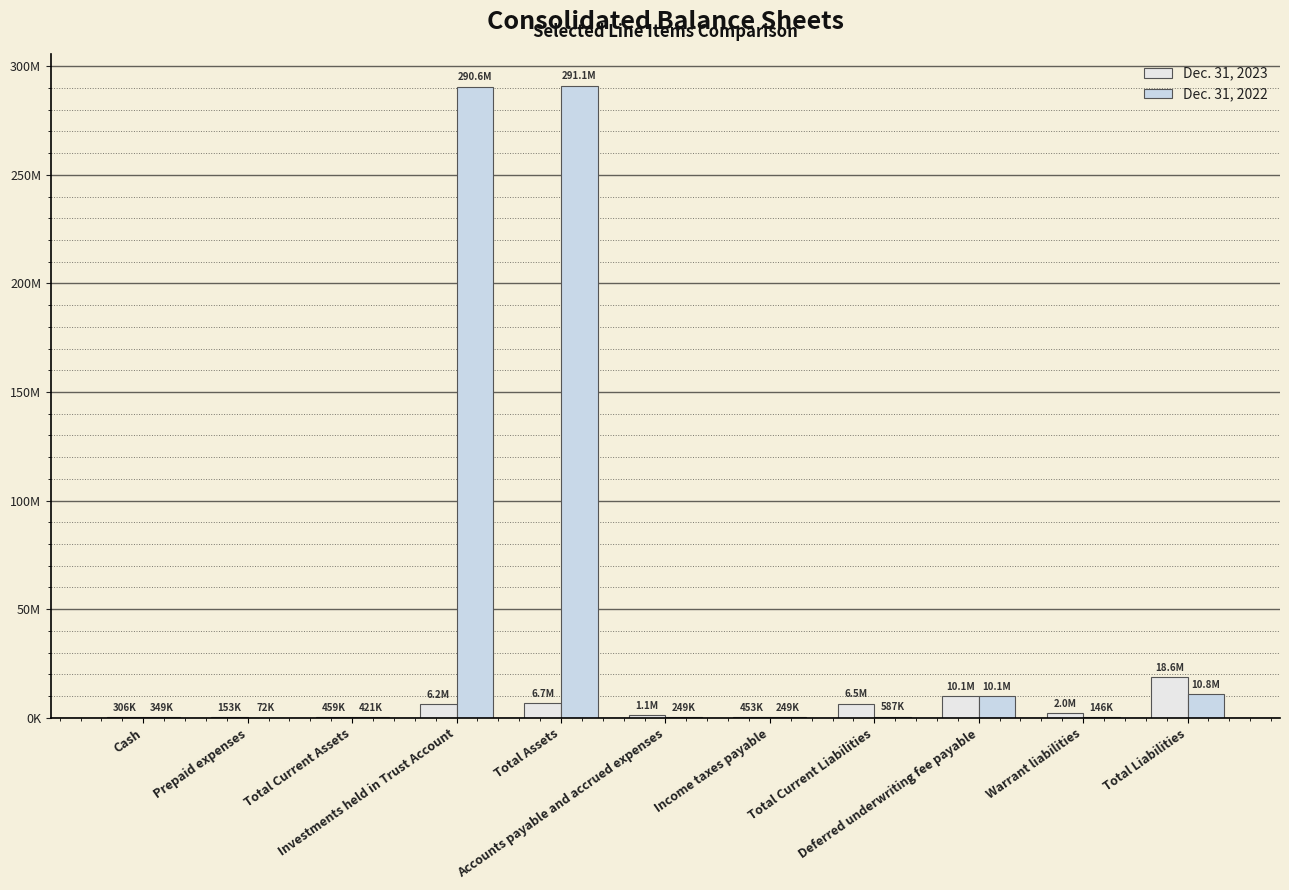

Reading left to right, what are all the values shown in this chart?

Dec. 31, 2023: 306034	152663	458697	6218429	6677126	1135140	453342	6522217	10062500	2041667	18626384
Dec. 31, 2022: 348749	72297	421046	290646467	291067513	249489	248647	586986	10062500	145833	10795319